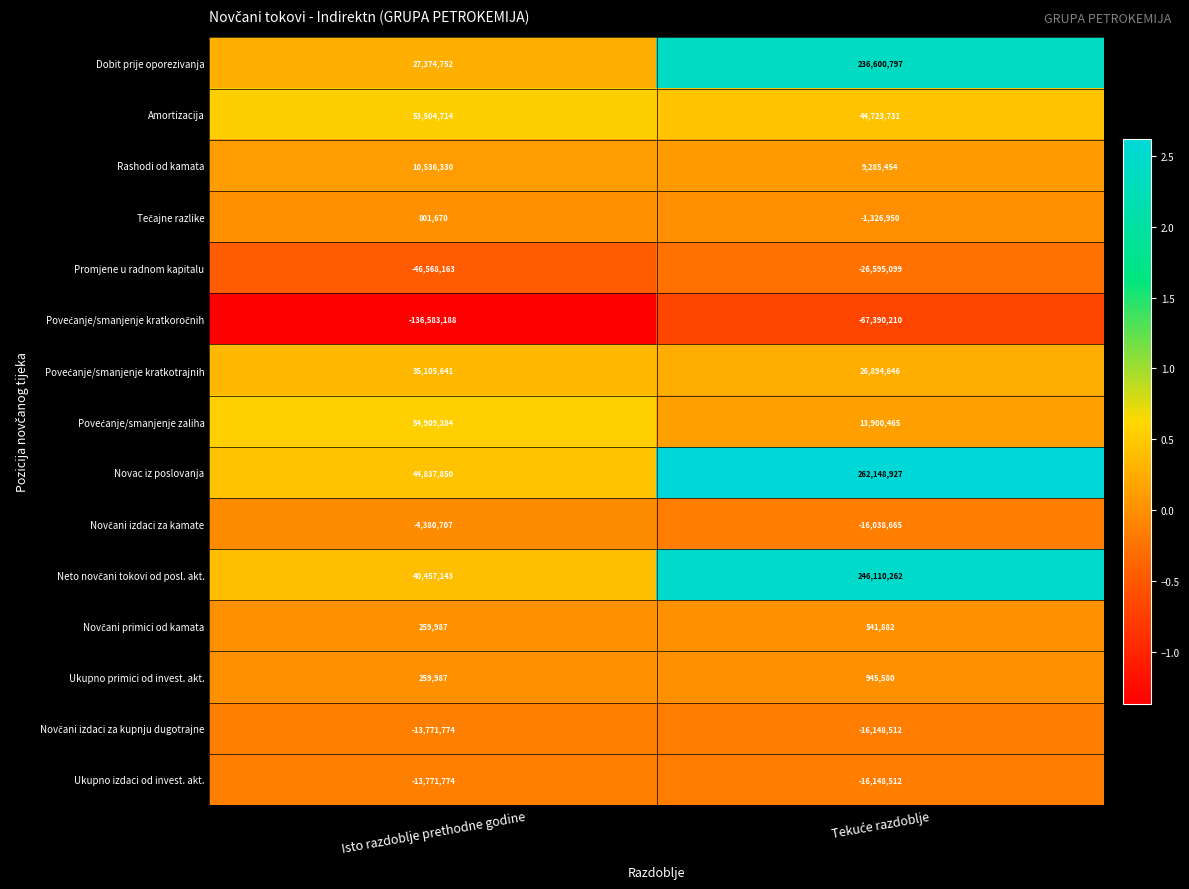

What is the total value across all series at Isto razdoblje prethodne godine?

52971852